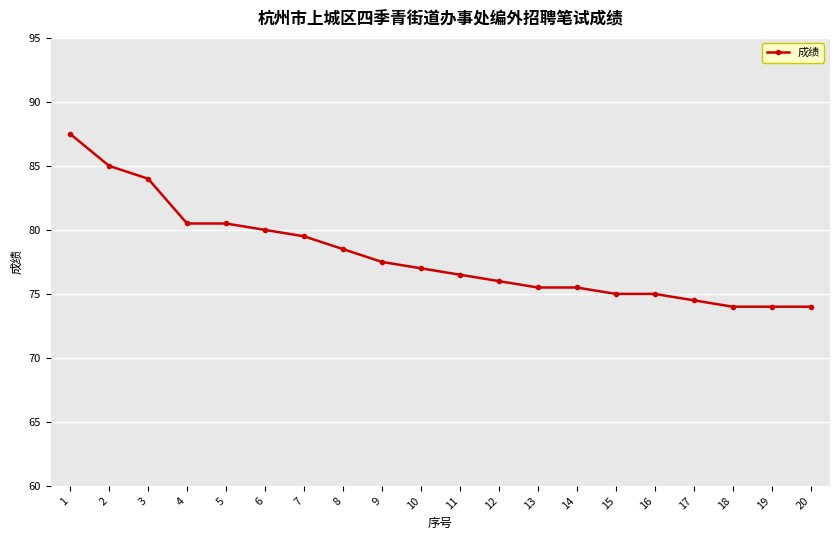

The value at 15 is 119.4. True or false?

False